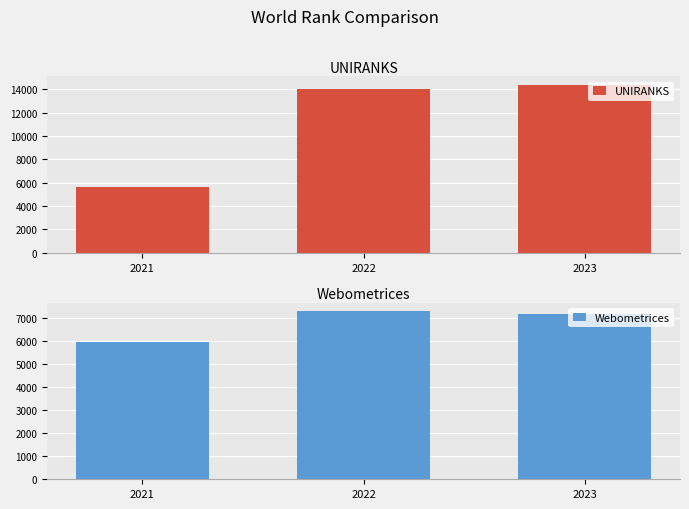

Which series has the largest total across all categories?

UNIRANKS